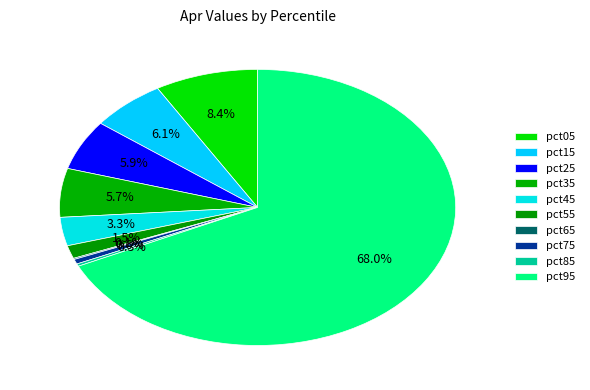

To the nearest percent, what is the combined percentage of pct15 and pct55?

8%